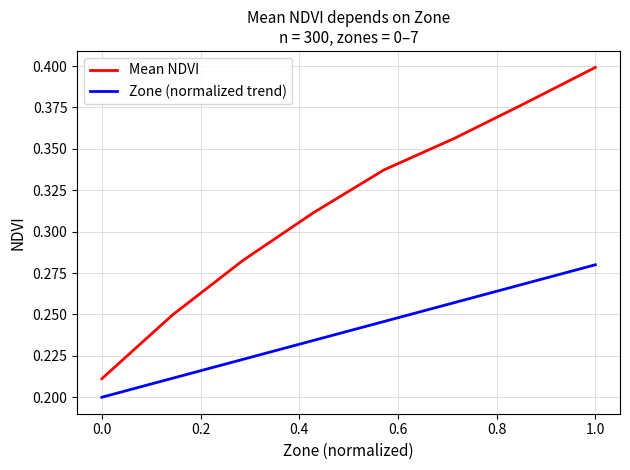

True or false: Zone (normalized trend) and Mean NDVI cross at least once.

False